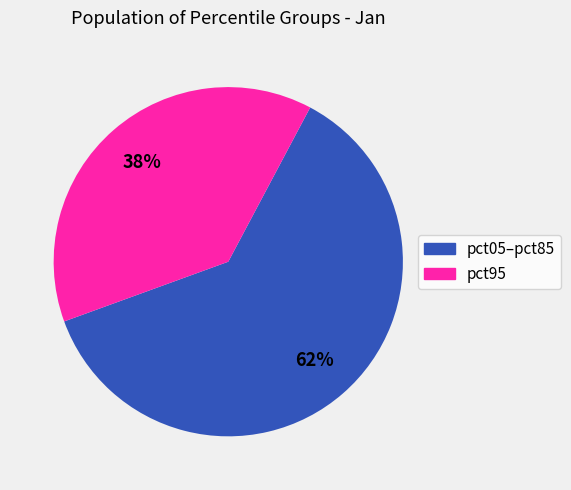

Does any single category account for the majority?

Yes